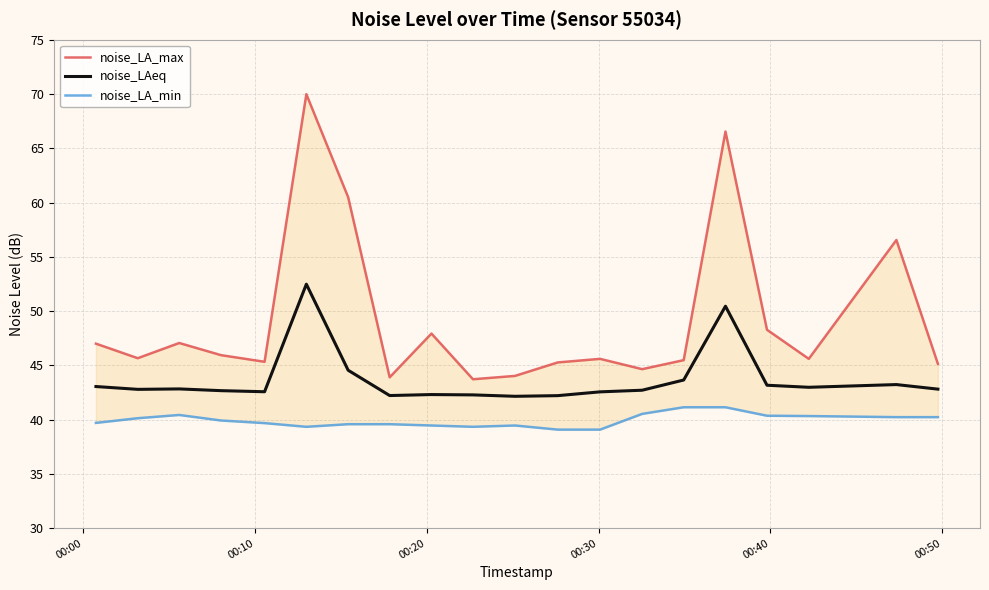

Is it true that noise_LA_max equals 17.1 at 16?

False